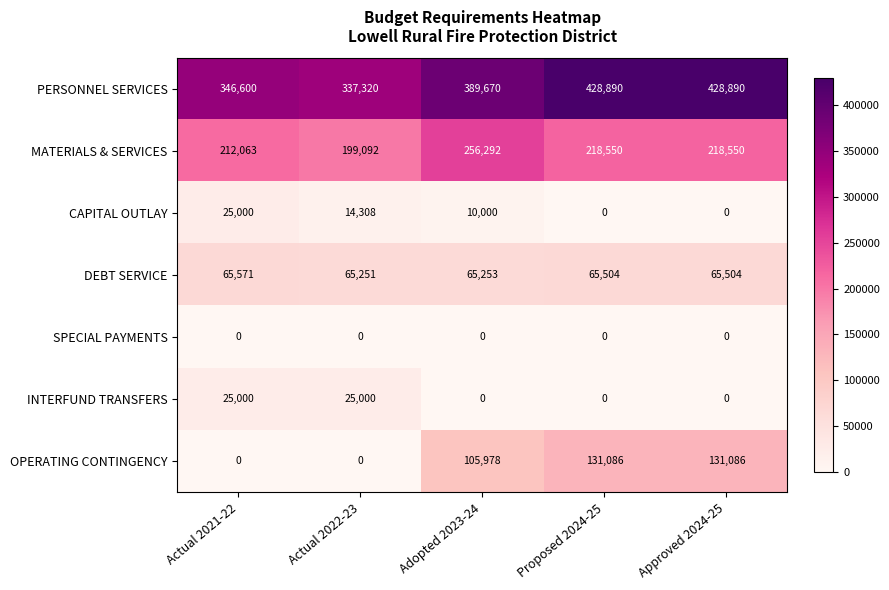

Which series has the widest spread of values?

OPERATING CONTINGENCY